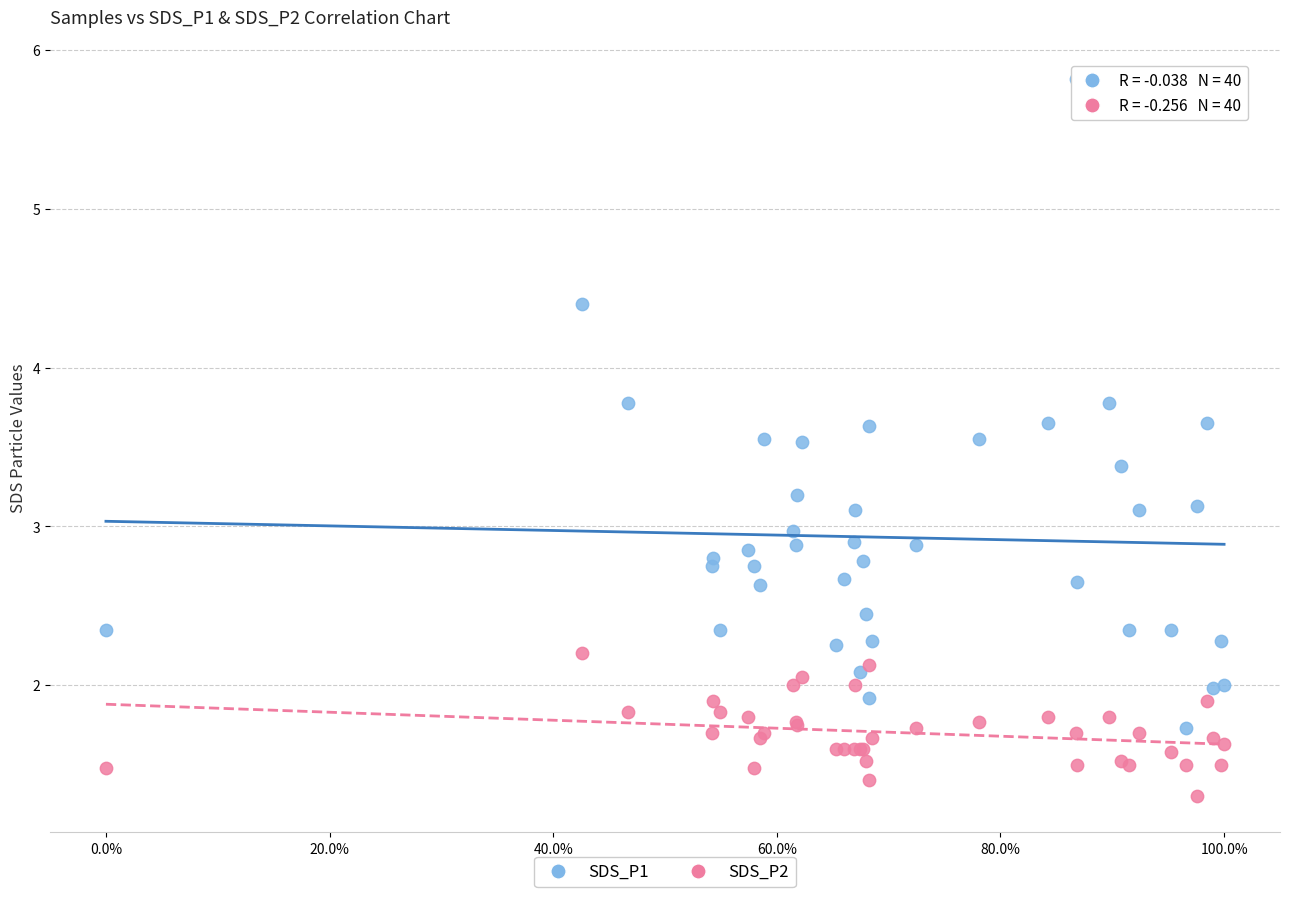

What is the X range (max minus min) for the scatter plot?

100.0